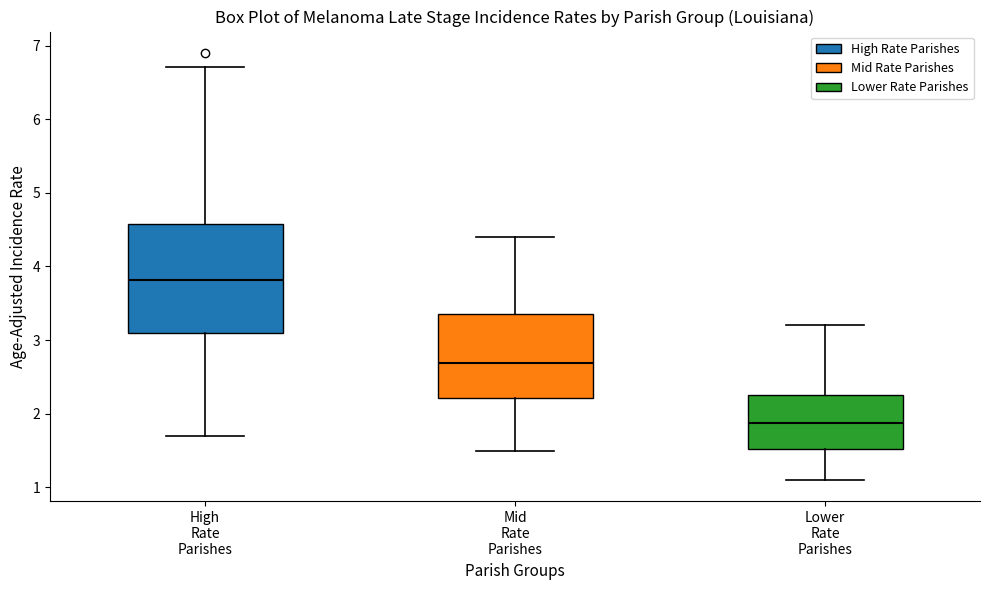

Comparing the boxes themselves (not the whiskers), which one is the tallest?

High Rate Parishes